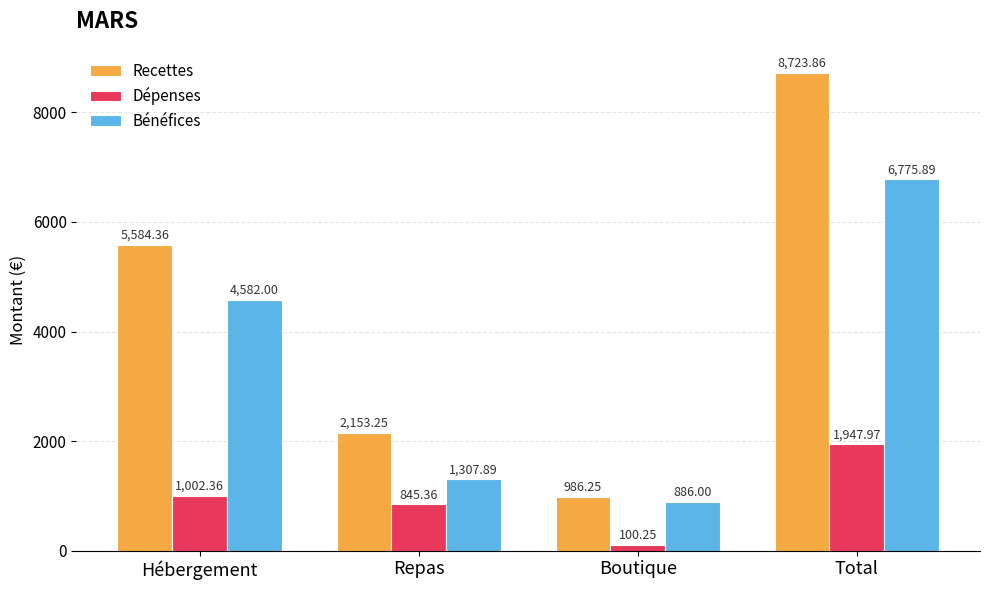

Rank the series at Total from lowest to highest value.

Dépenses, Bénéfices, Recettes